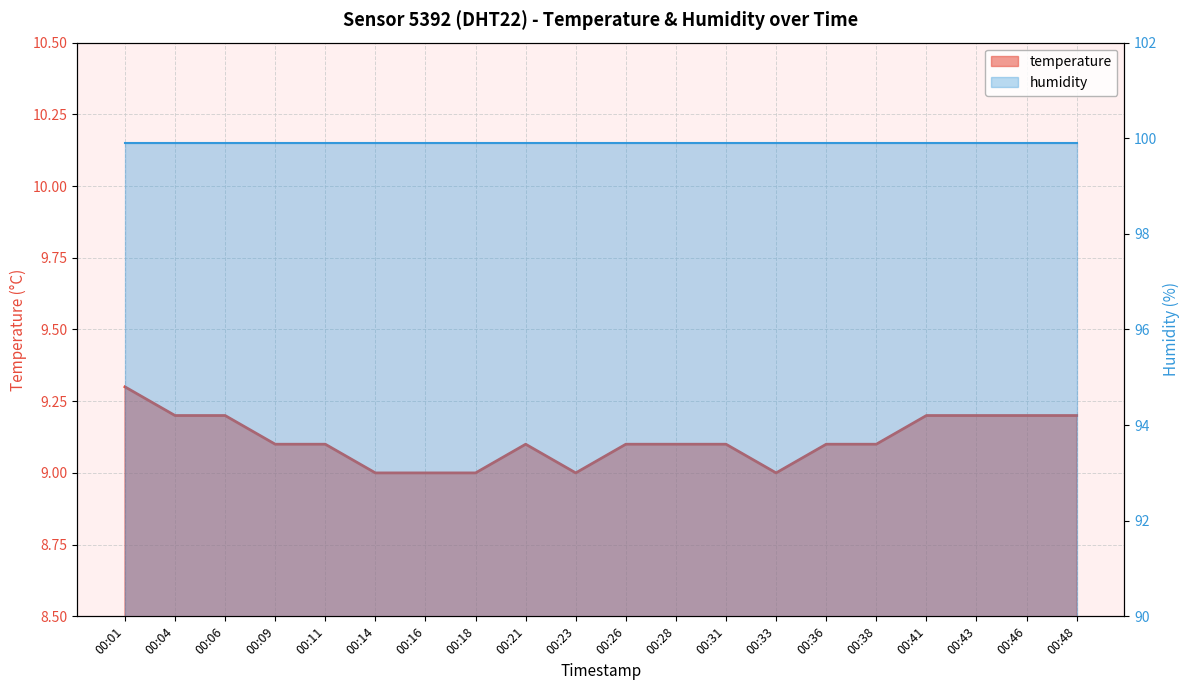

What is the value of the 11th point from the left?

9.1